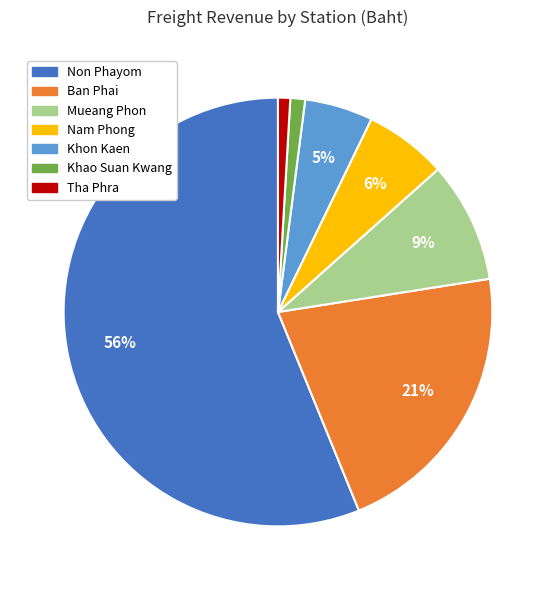

Is there any slice that represents more than half of the pie?

Yes